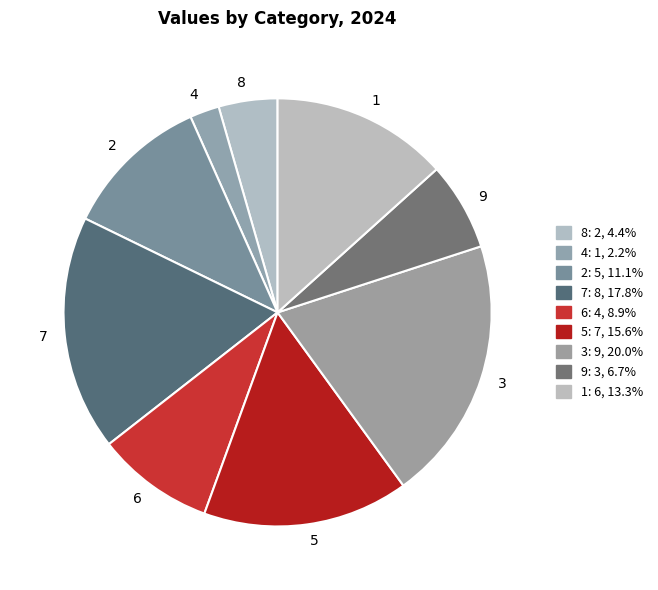

Which category has the biggest portion of the pie?

3